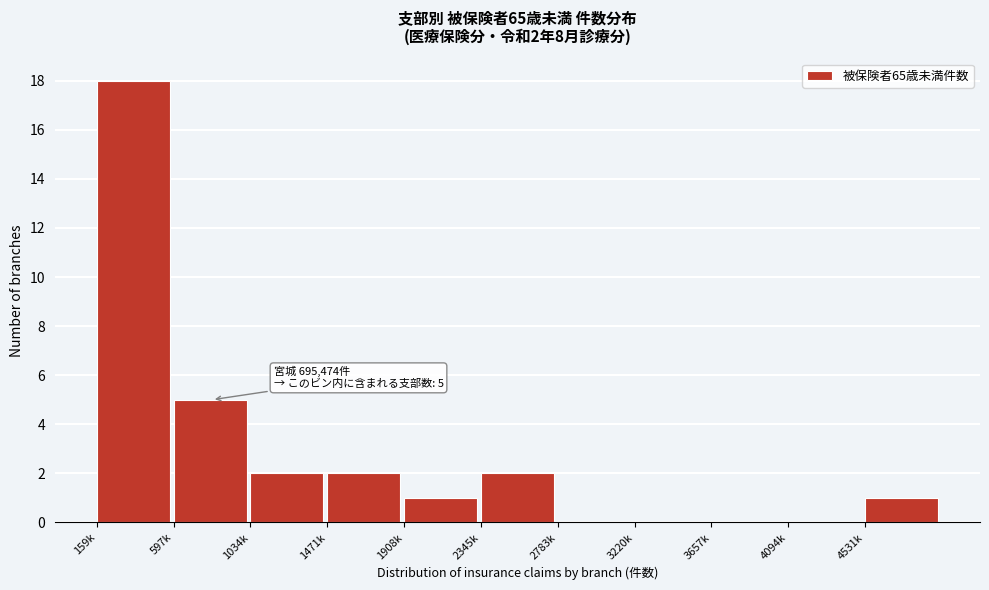

Reading left to right, transcribe all the data shown in this chart.

159k=18	597k=5	1034k=2	1471k=2	1908k=1	2345k=2	2783k=0	3220k=0	3657k=0	4094k=0	4531k=1